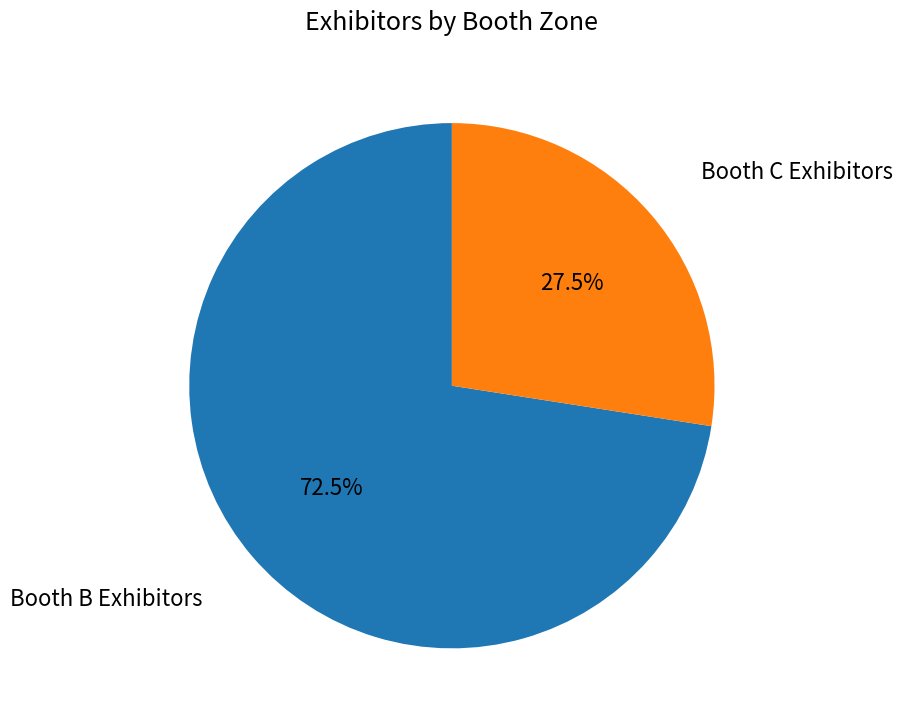

How many segments does this pie chart have?

2